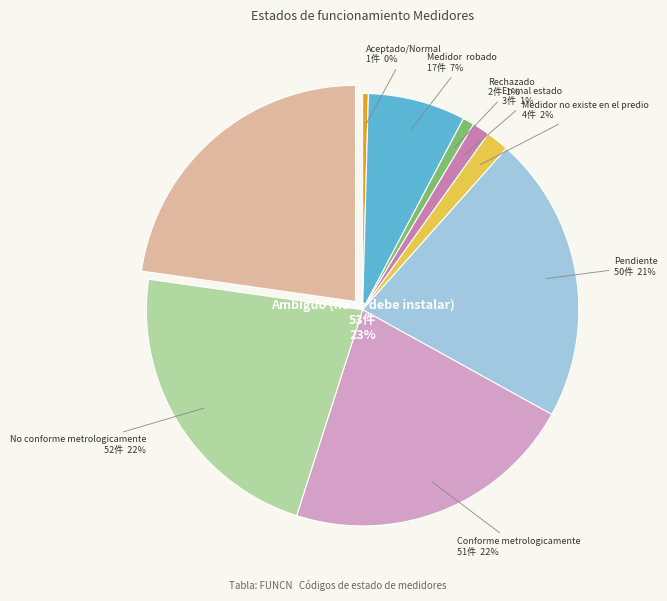

Does Pendiente account for over 50% of the chart?

No